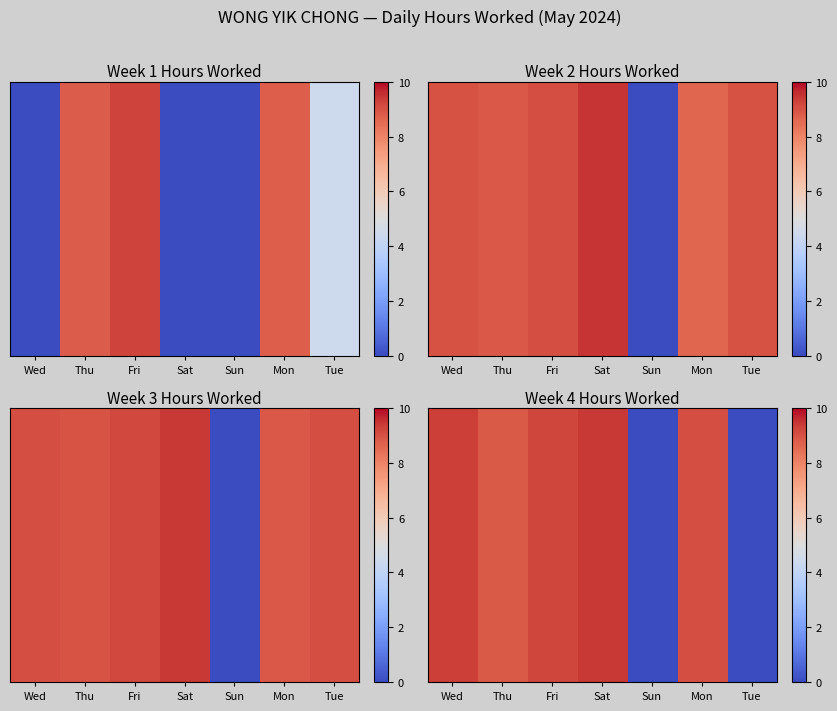

Reading left to right, what are all the values shown in this chart?

Week 1 (Mon-Sat): 0.0	8.8	9.2	0.0	0.0	8.8	4.5
Week 2 (Mon-Sat): 9.0	8.9	9.1	9.5	0.0	8.6	9.0
Week 3 (Mon-Sat): 9.0	9.0	9.2	9.4	0.0	8.9	9.0
Week 4 (Mon-Sat): 9.3	8.9	9.2	9.4	0.0	9.1	0.0